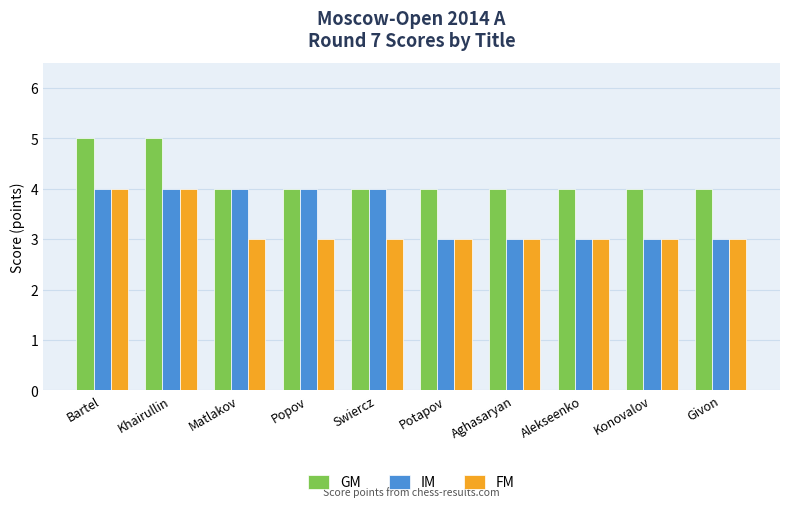

Is it true that FM equals 5 at Khairullin?

False